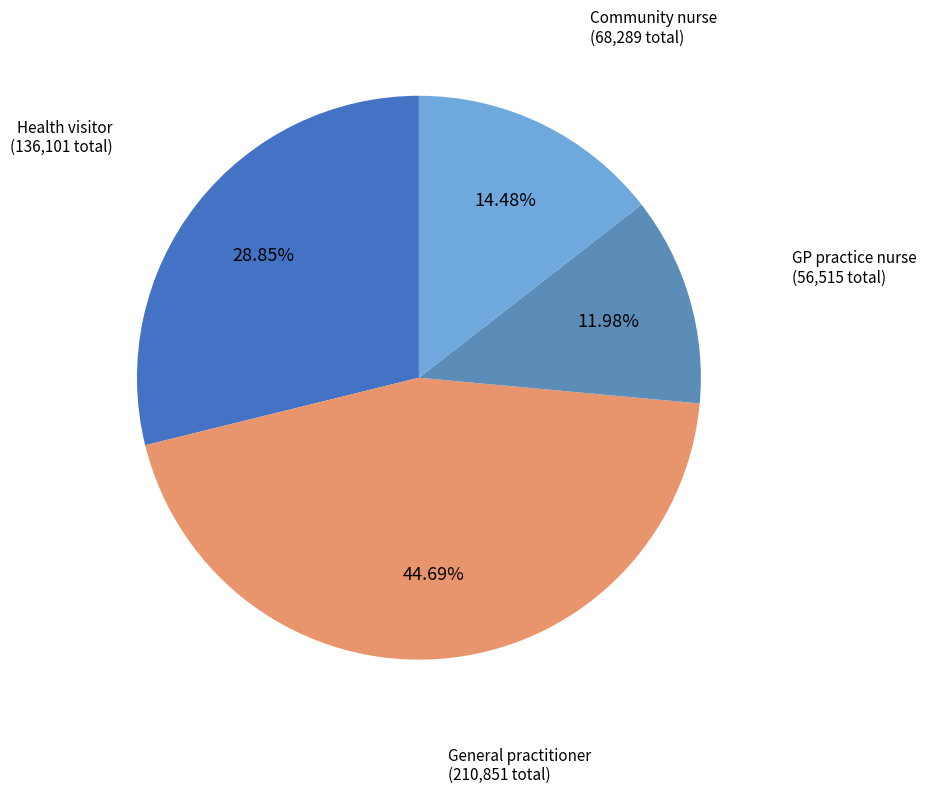

To the nearest percent, what is the difference between the largest and smallest slice percentages?

33%